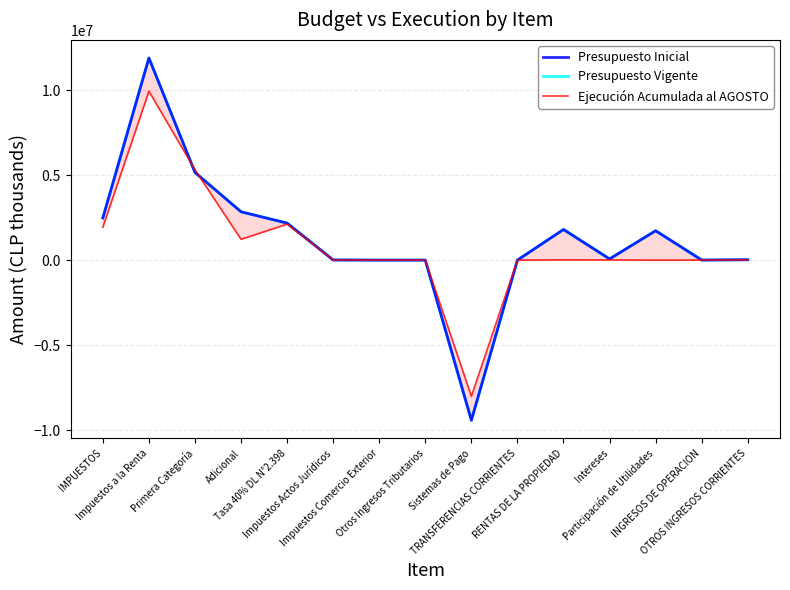

What is the label of the 10th point from the right?

Impuestos Actos Jurídicos